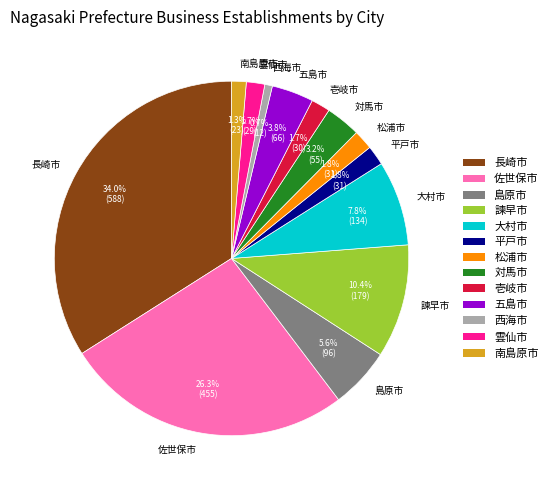

Is there a majority slice in this chart?

No